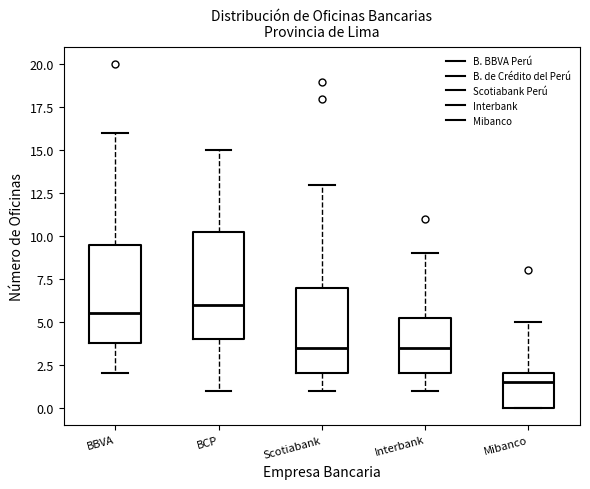

Which box's median line is the lowest?

Mibanco